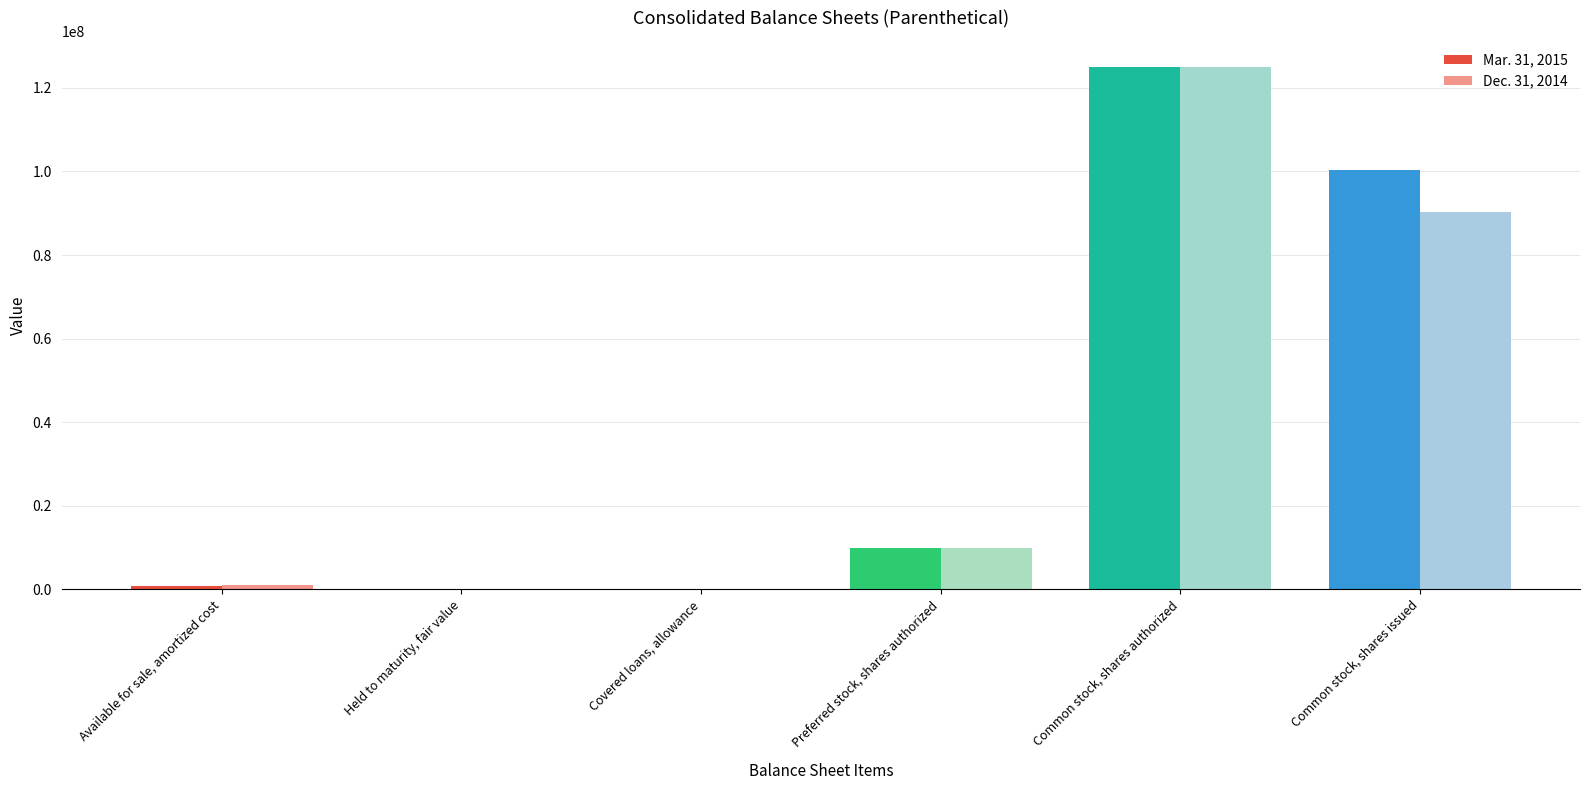

Is it true that Mar. 31, 2015 equals 125000000 at Common stock, shares authorized?

True